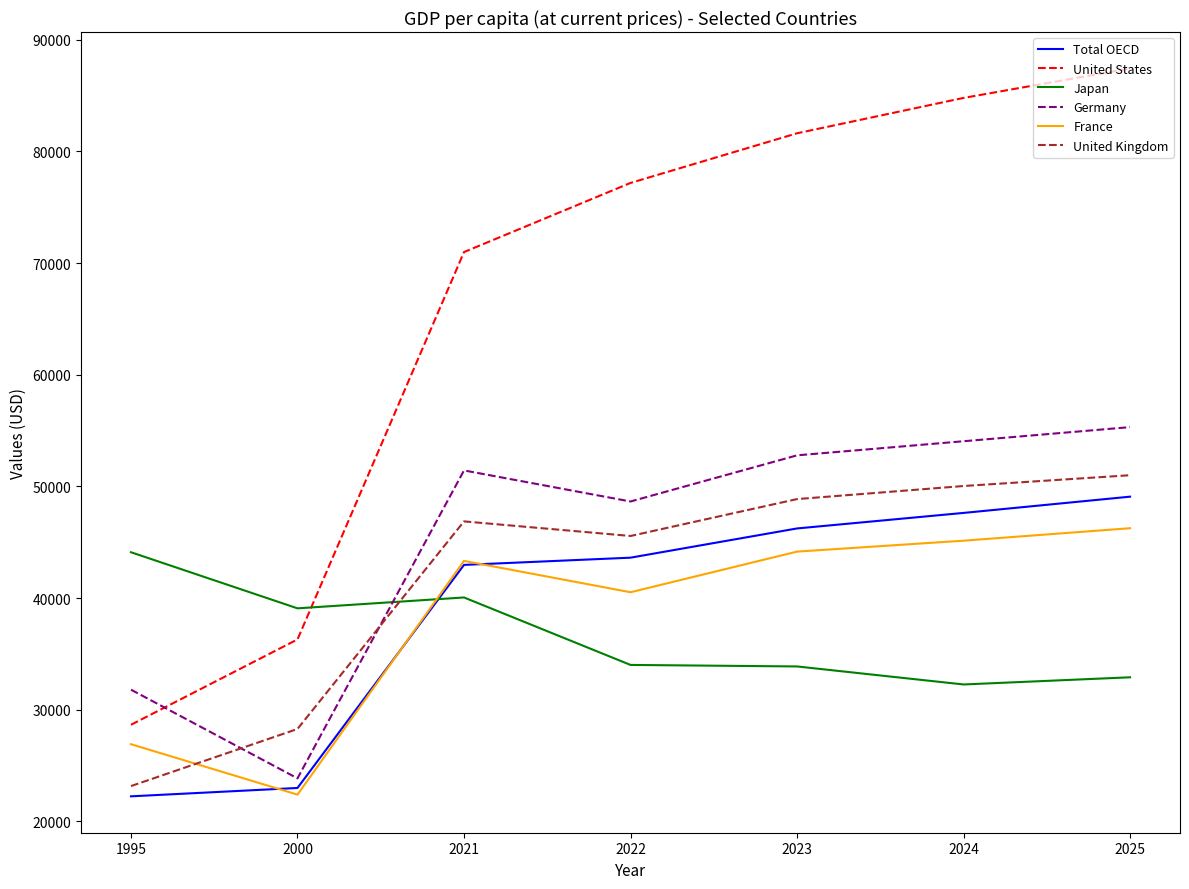

Which series has the largest total across all categories?

United States